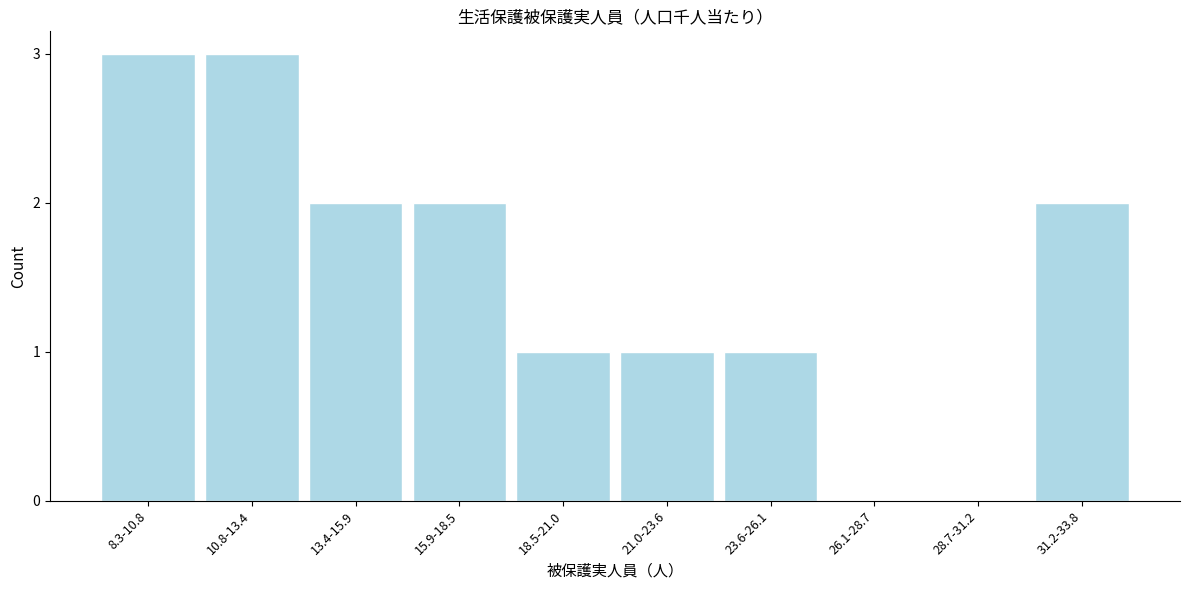

Reading left to right, transcribe all the data shown in this chart.

8.3-10.8=3	10.8-13.4=3	13.4-15.9=2	15.9-18.5=2	18.5-21.0=1	21.0-23.6=1	23.6-26.1=1	26.1-28.7=0	28.7-31.2=0	31.2-33.8=2